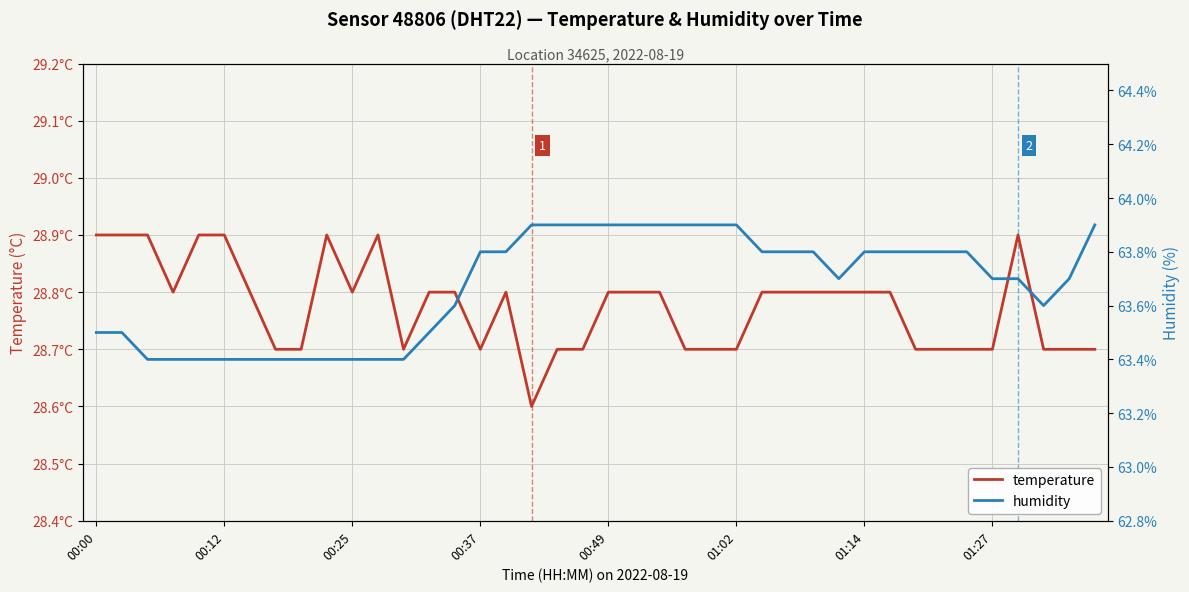

True or false: temperature and humidity intersect in this chart.

False